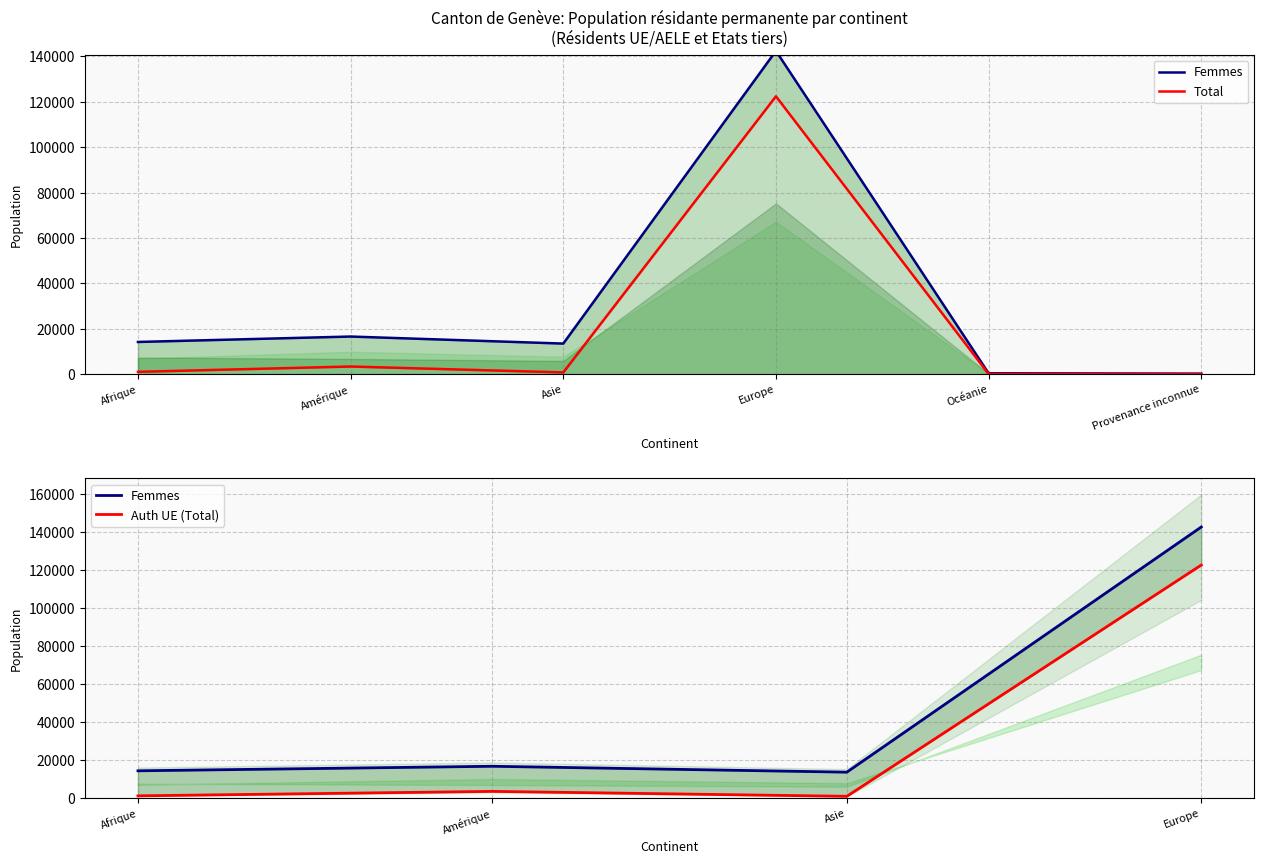

True or false: Total has a value of 389 at Océanie.

True